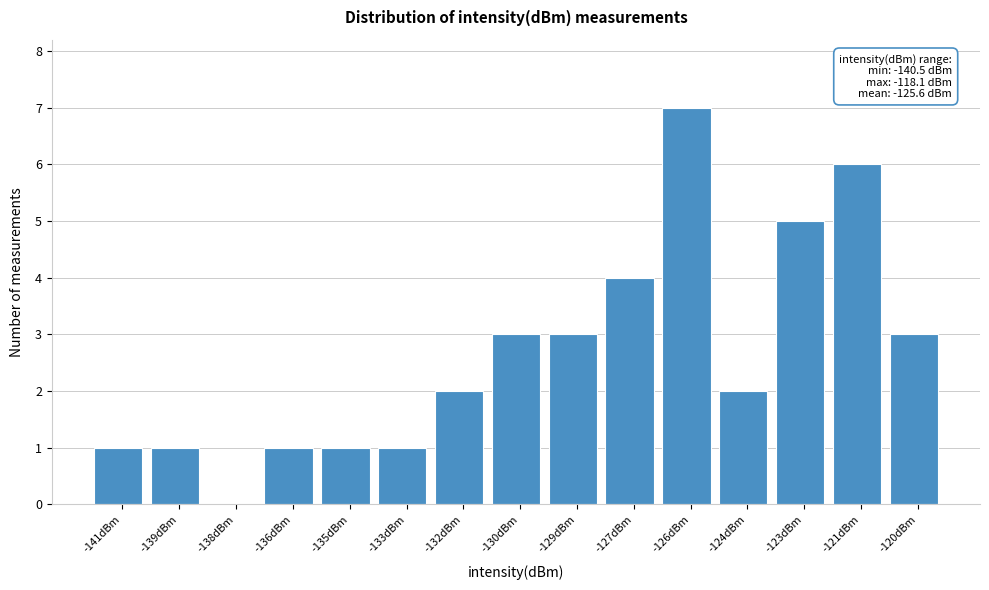

Reading left to right, list all the values displayed in this chart.

-141dBm=1	-139dBm=1	-138dBm=0	-136dBm=1	-135dBm=1	-133dBm=1	-132dBm=2	-130dBm=3	-129dBm=3	-127dBm=4	-126dBm=7	-124dBm=2	-123dBm=5	-121dBm=6	-120dBm=3